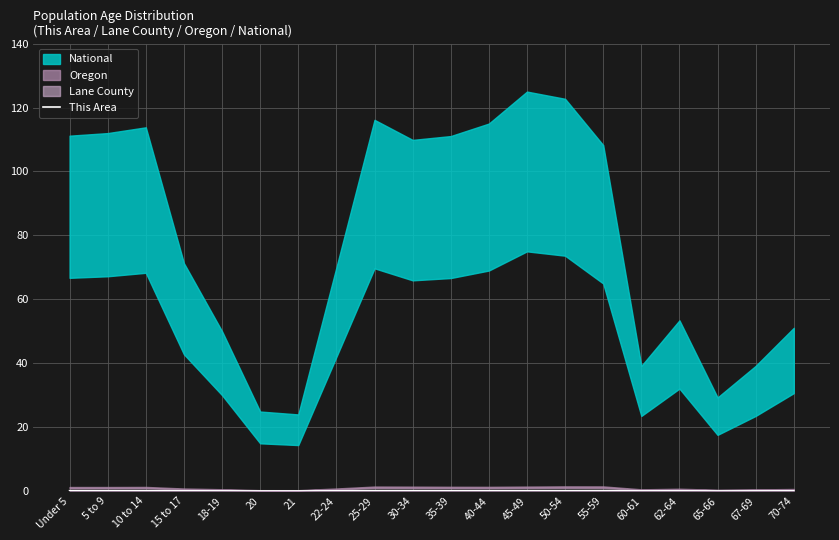

True or false: the data shows 0.1 at 55-59.

True